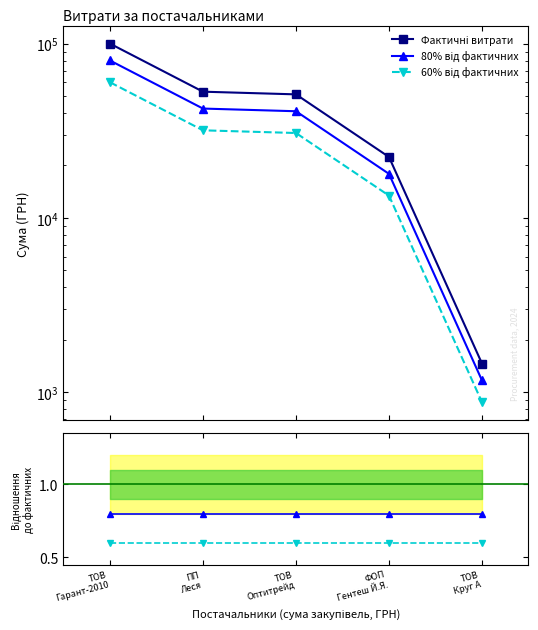

Rank the series at ТОВ
Гарант-2010 from highest to lowest value.

Фактичні витрати, 80% від фактичних, 60% від фактичних, 80% / Факт, 60% / Факт